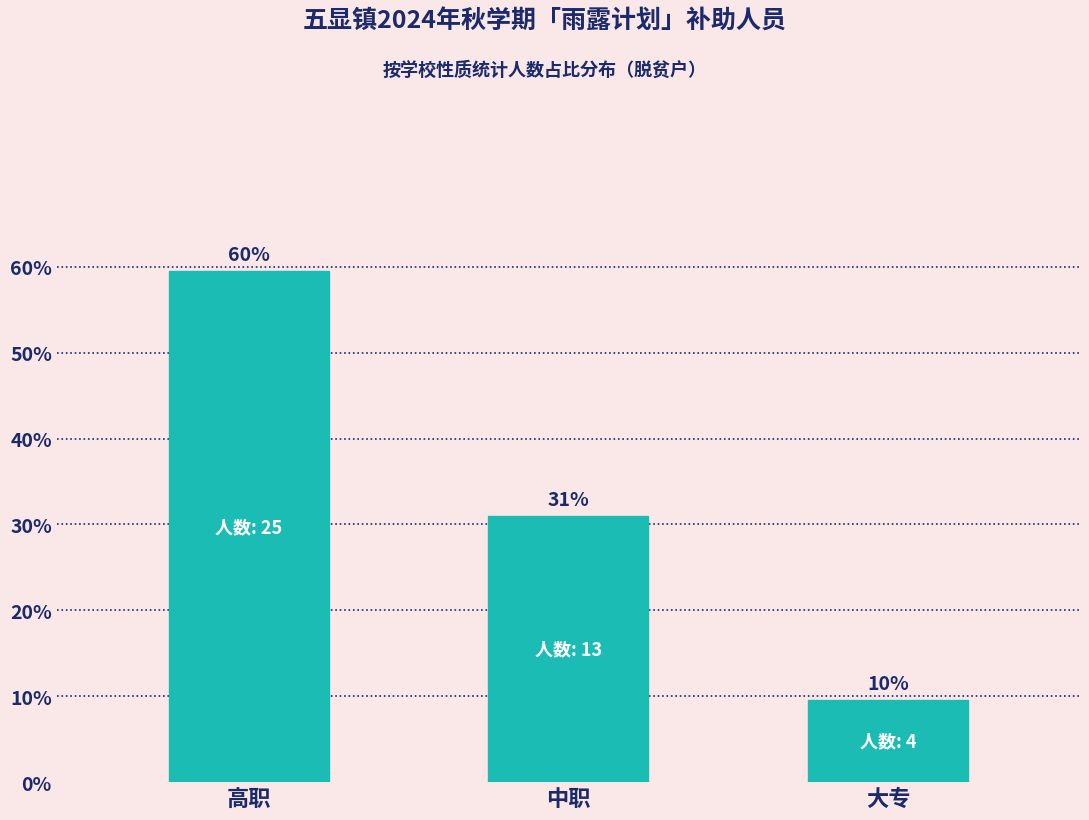

The chart shows a value of 9.5 at 大专. True or false?

True